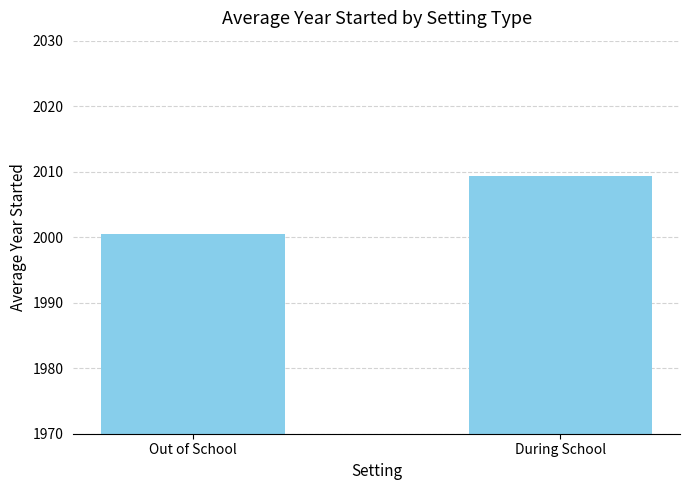

What is the difference between the values at During School and Out of School?

8.8